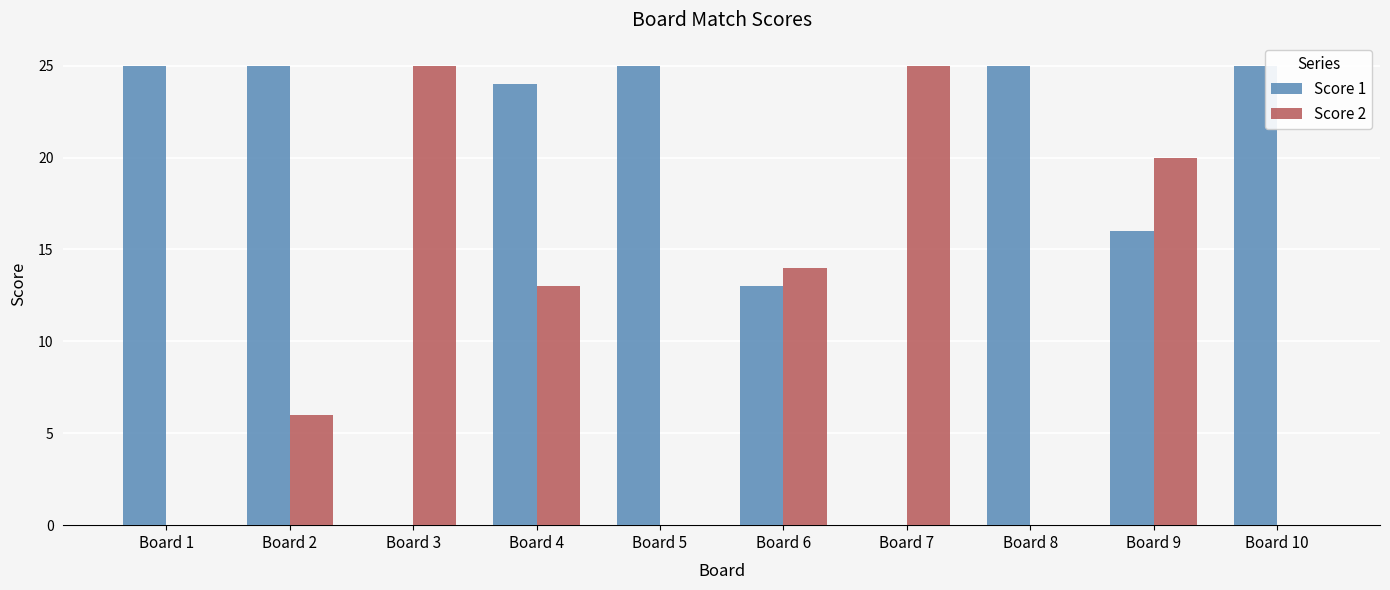

What are all the series names shown in the legend?

Score 1, Score 2